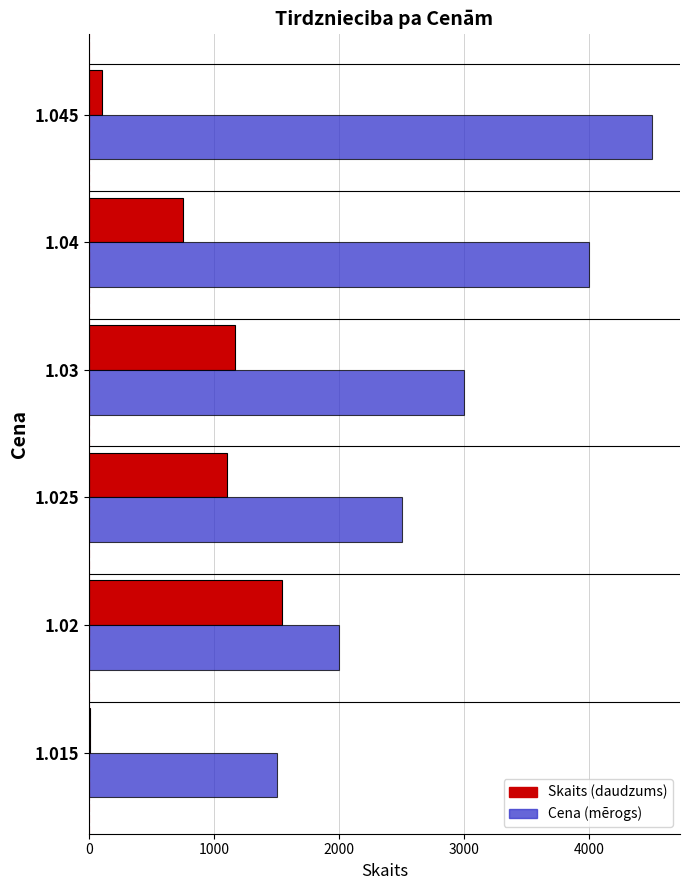

What is the maximum value shown in the chart?

4500.0